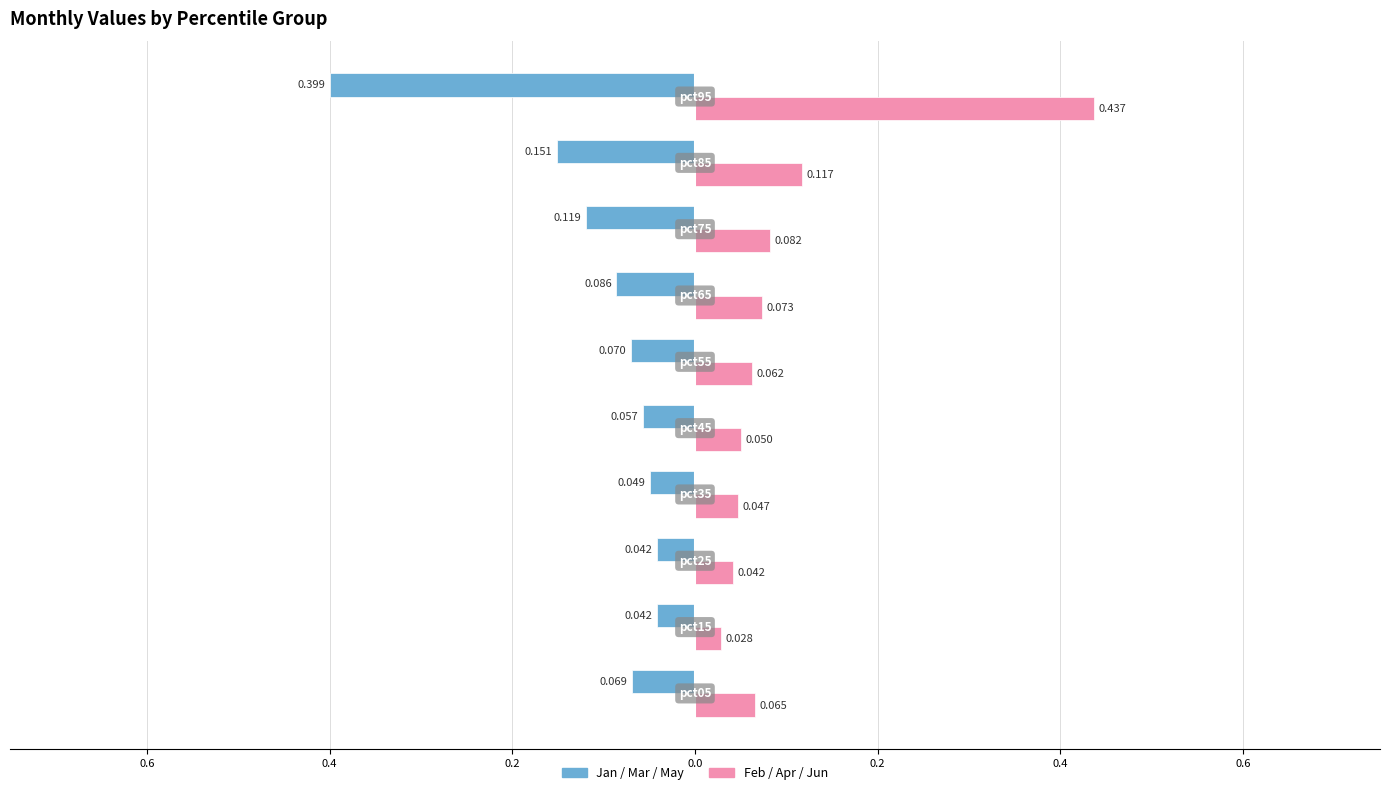

Which category has the lowest value across all series?

pct15